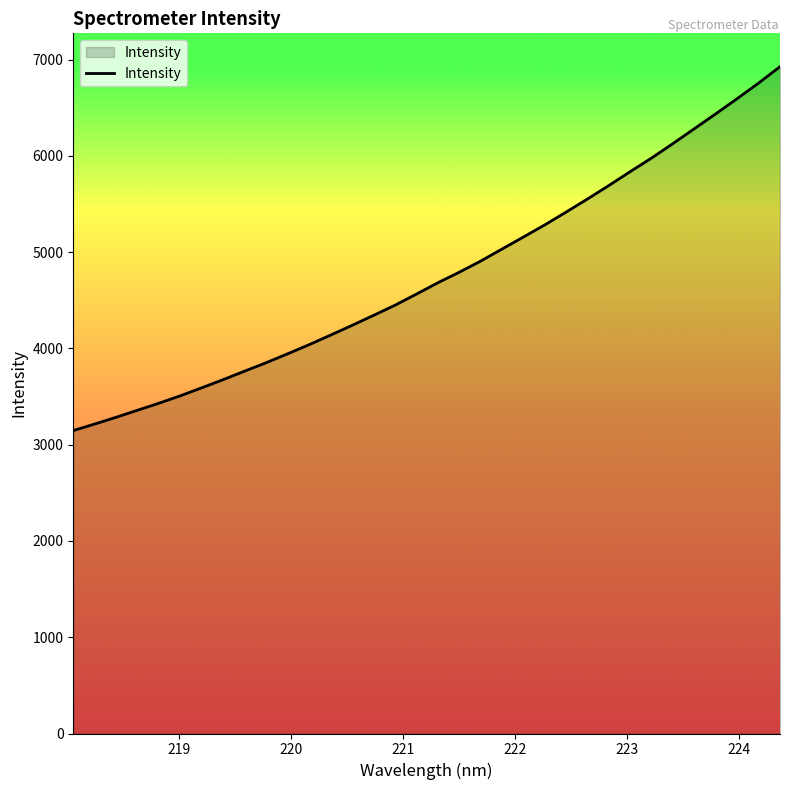

Does the chart have visible grid lines?

No